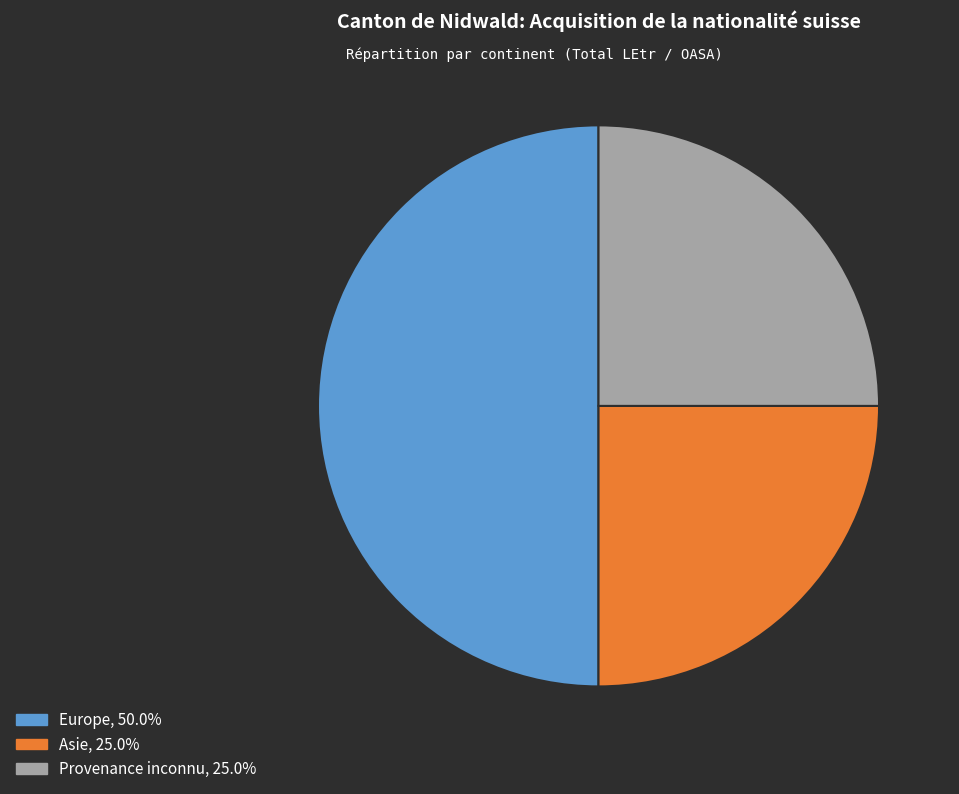

Do Provenance inconnu, 25.0% and Europe, 50.0% together represent more than half of the pie?

Yes